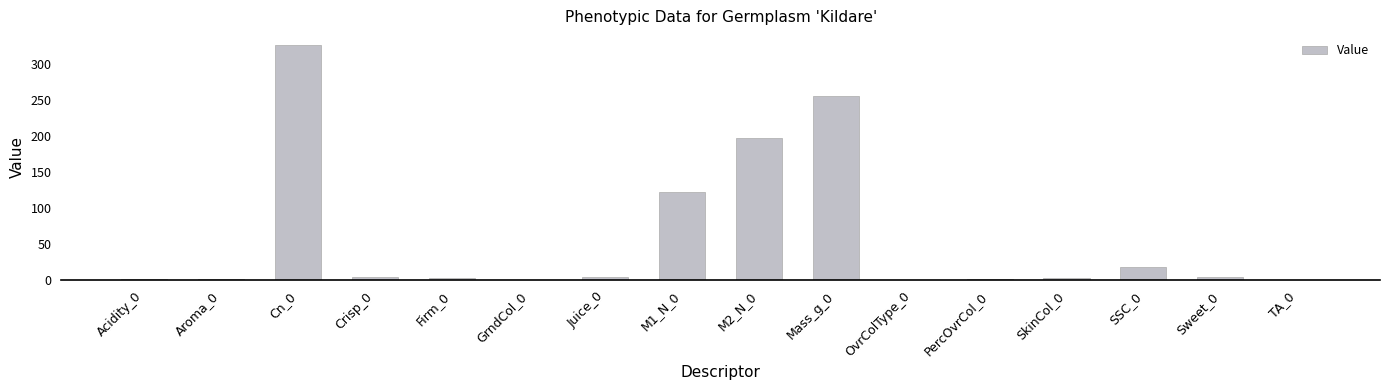

True or false: the data shows 4.7 at Sweet_0.

True